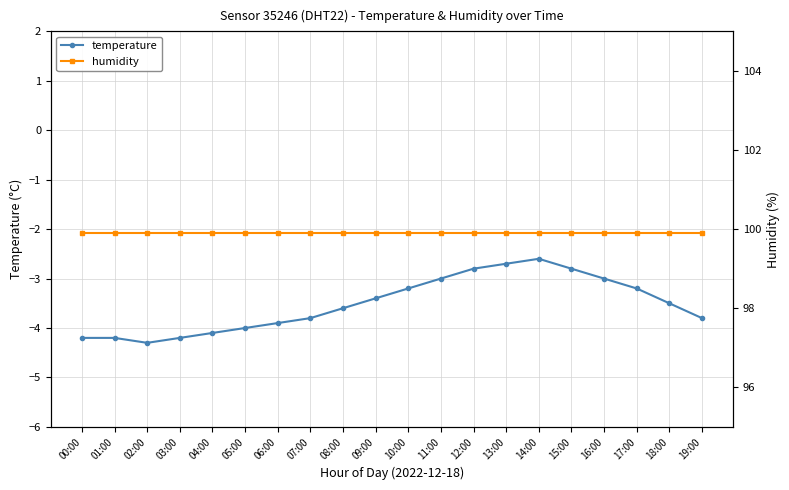

What is the sum of all temperature values?

-70.3